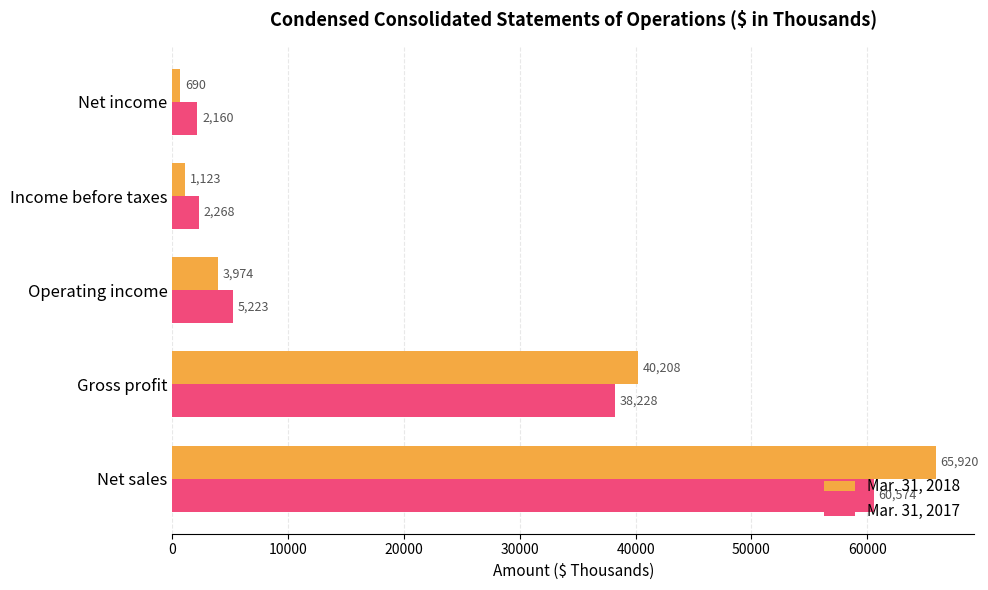

How many data points does each series have?

5